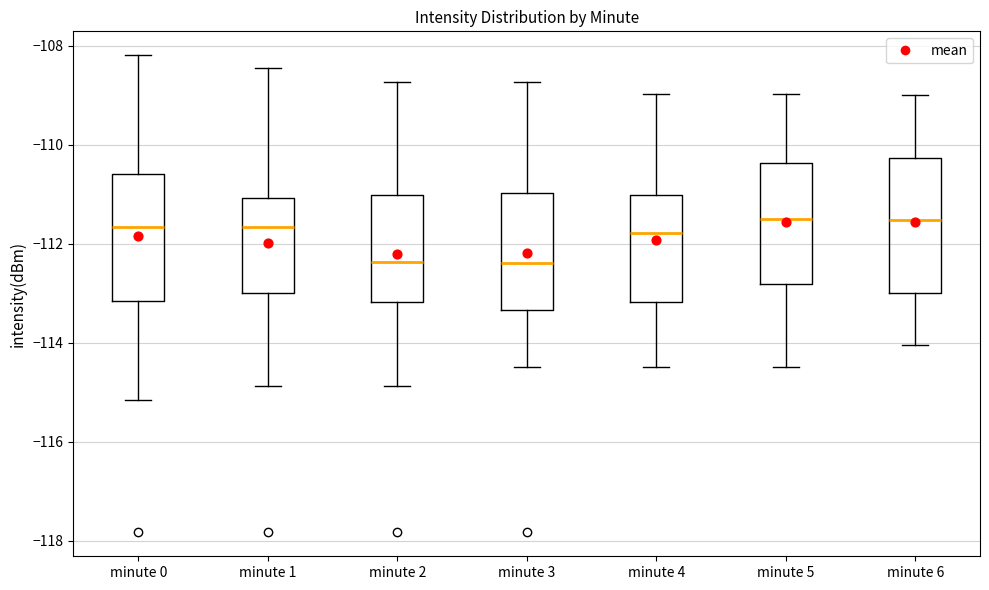

Reading left to right, read every box against the y-axis: the position of its median line, the range the box covers, and the ends of its whiskers. The values are not printed on the chart, so give them approximately, as read against the axis.

minute 0: median -111.6, box -113.2 to -110.6, whiskers -115.2 to -108.2
minute 1: median -111.6, box -113.0 to -111.0, whiskers -114.8 to -108.4
minute 2: median -112.4, box -113.2 to -111.0, whiskers -114.8 to -108.8
minute 3: median -112.4, box -113.4 to -111.0, whiskers -114.4 to -108.8
minute 4: median -111.8, box -113.2 to -111.0, whiskers -114.4 to -109.0
minute 5: median -111.4, box -112.8 to -110.4, whiskers -114.4 to -109.0
minute 6: median -111.6, box -113.0 to -110.2, whiskers -114.0 to -109.0